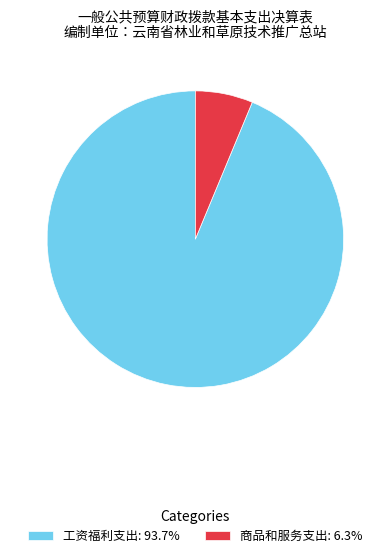

Does 工资福利支出: 93.7% represent more than half of the total?

Yes